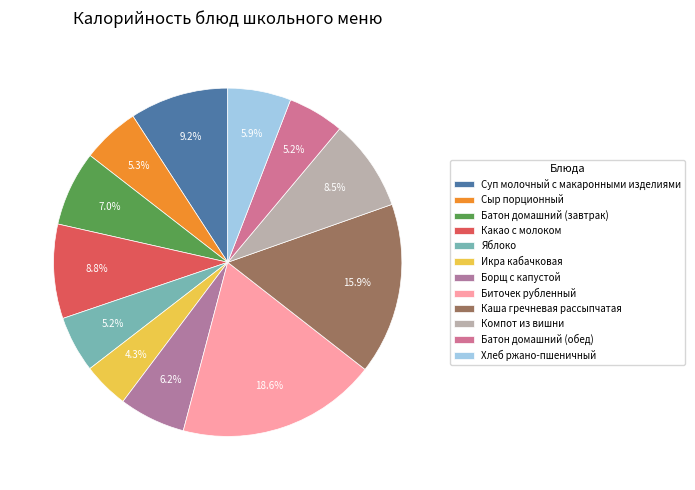

Which has a higher value, Биточек рубленный or Компот из вишни?

Биточек рубленный